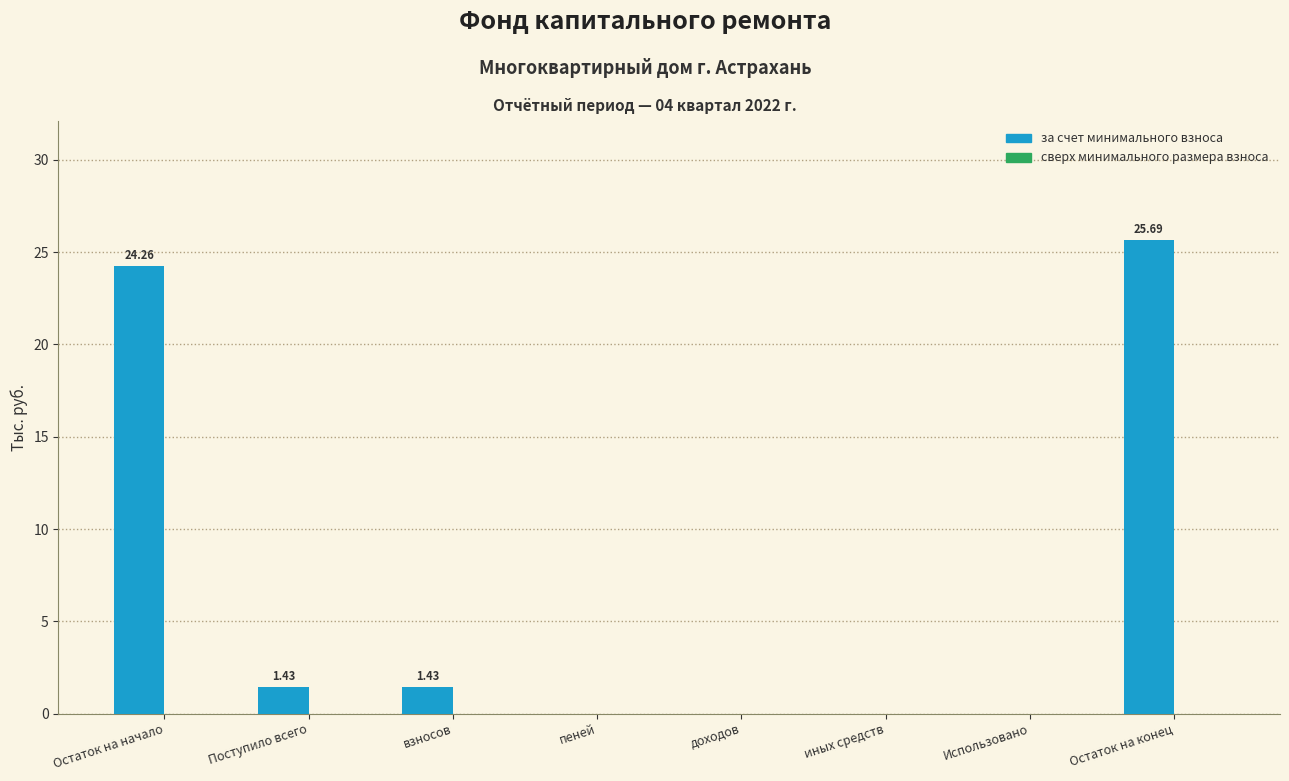

What is the sum of the values at Остаток на конец and Остаток на начало?

50.0